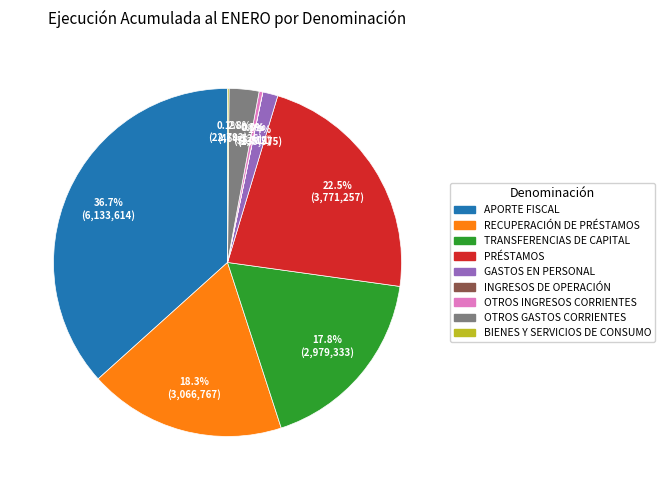

Is the sum of OTROS GASTOS CORRIENTES and RECUPERACIÓN DE PRÉSTAMOS greater than half?

No